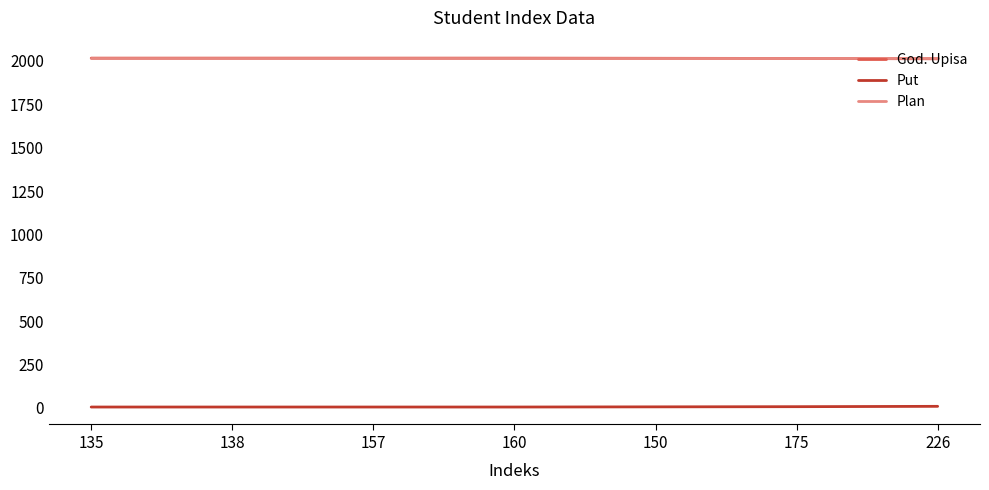

Is the value of God. Upisa at 175 greater than the value of Put at 226?

Yes